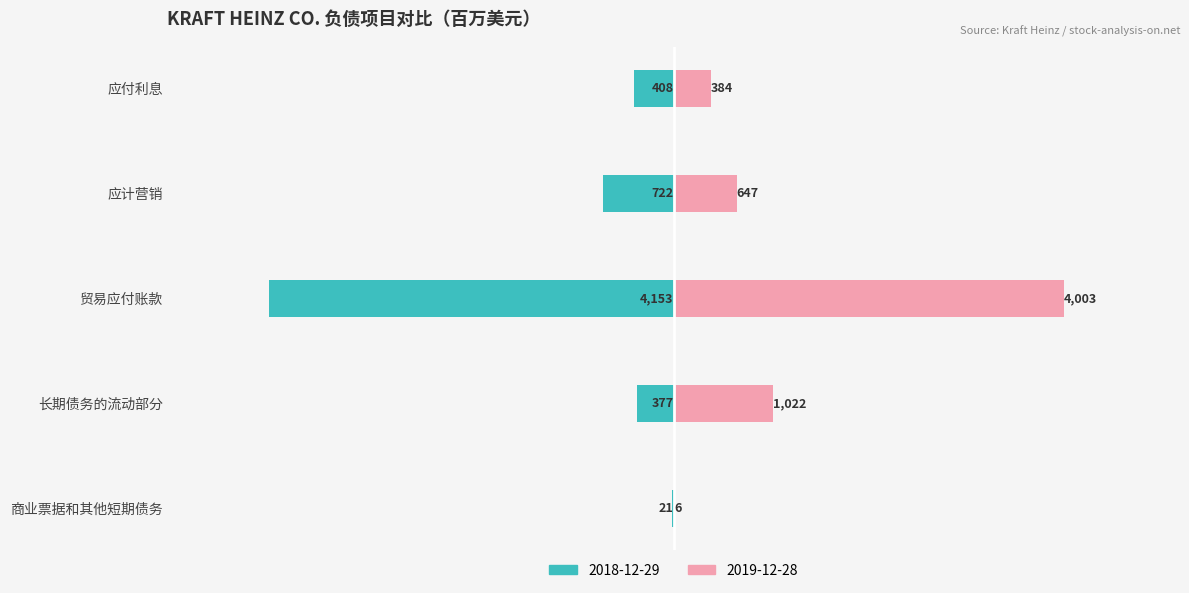

What position from the right is 贸易应付账款?

3